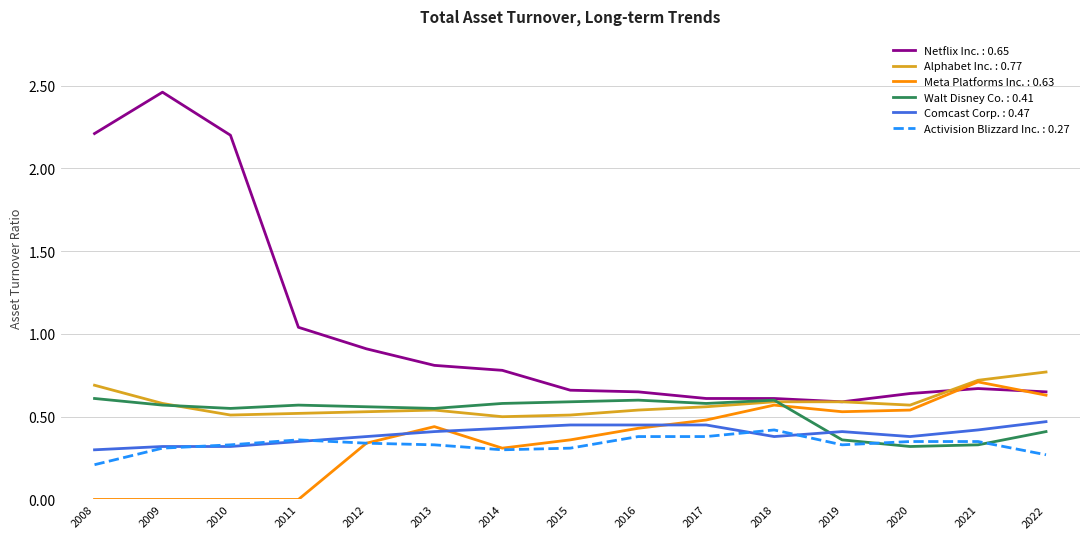

True or false: Walt Disney Co. : 0.41 has a value of 0.3 at 2020.

True